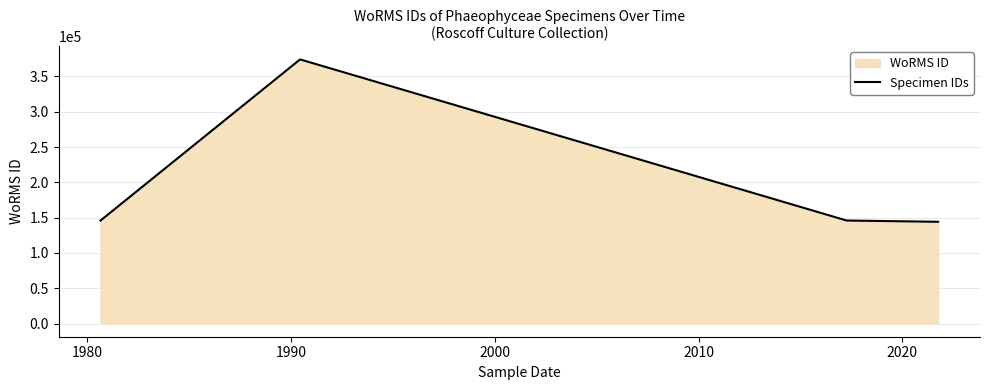

What value does the data have at 1970?

145887